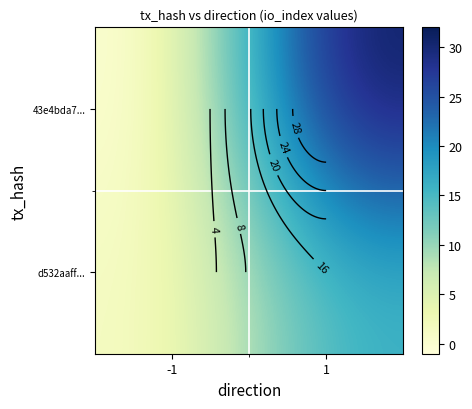

What is the average value of the d532aaff... series?

8